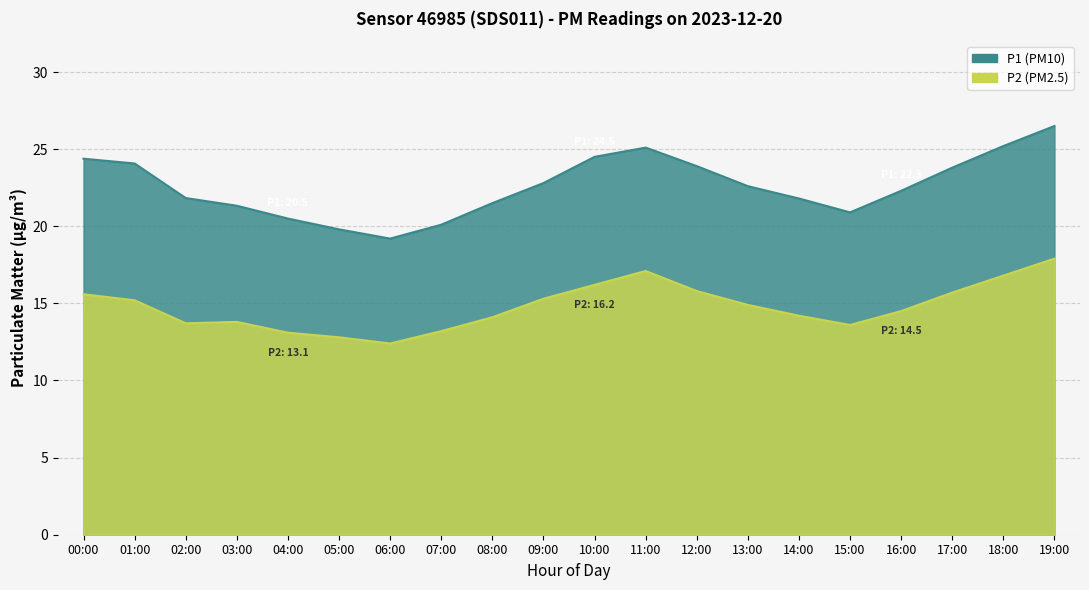

Reading left to right, list all the values displayed in this chart.

P1: 24.4	24.1	21.8	21.3	20.5	19.8	19.2	20.1	21.5	22.8	24.5	25.1	23.9	22.6	21.8	20.9	22.3	23.8	25.2	26.5
P2: 15.6	15.2	13.7	13.8	13.1	12.8	12.4	13.2	14.1	15.3	16.2	17.1	15.8	14.9	14.2	13.6	14.5	15.7	16.8	17.9